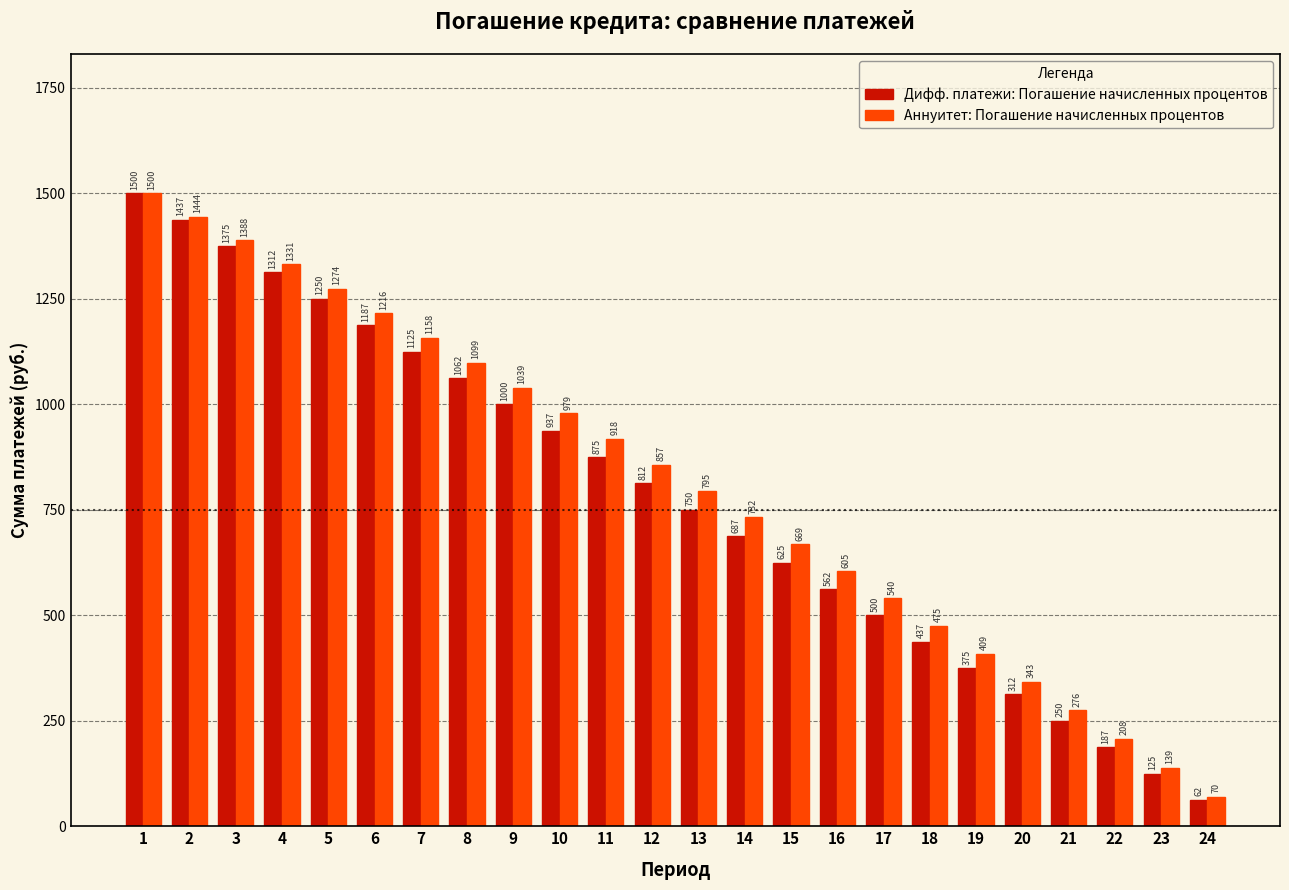

What is the sum of the Аннуитет: Погашение начисленных процентов values at 22 and 6?

1424.0